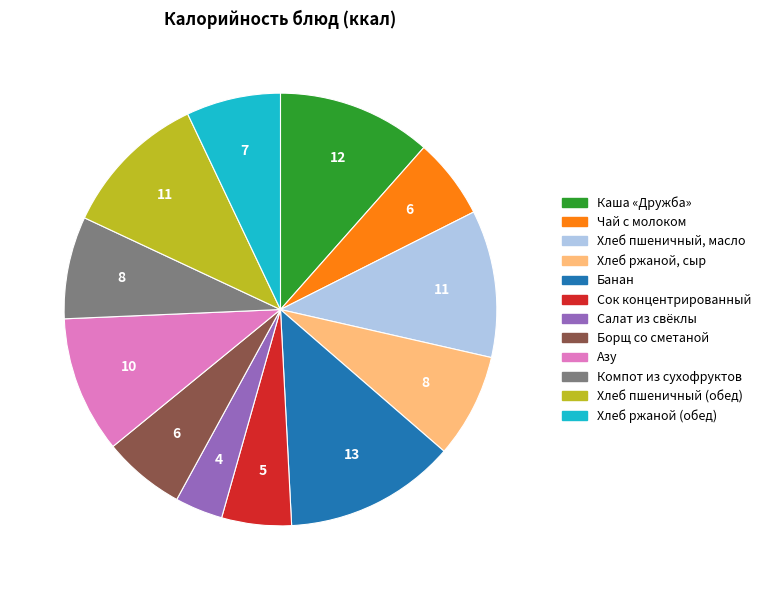

The Салат из свёклы slice represents 4% of the pie. True or false?

True